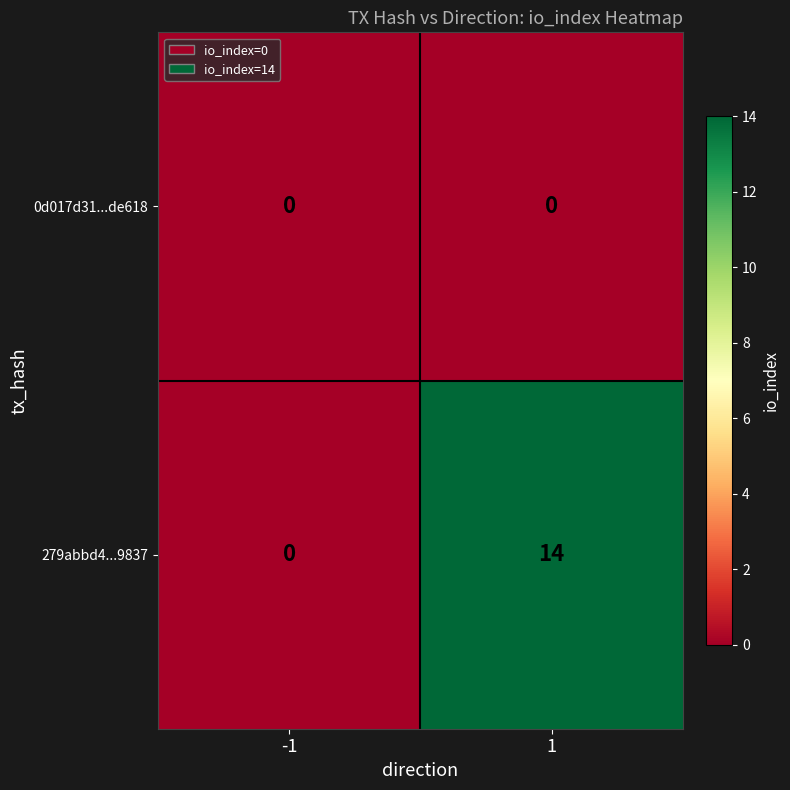

Which series has the largest total across all categories?

279abbd4...9837